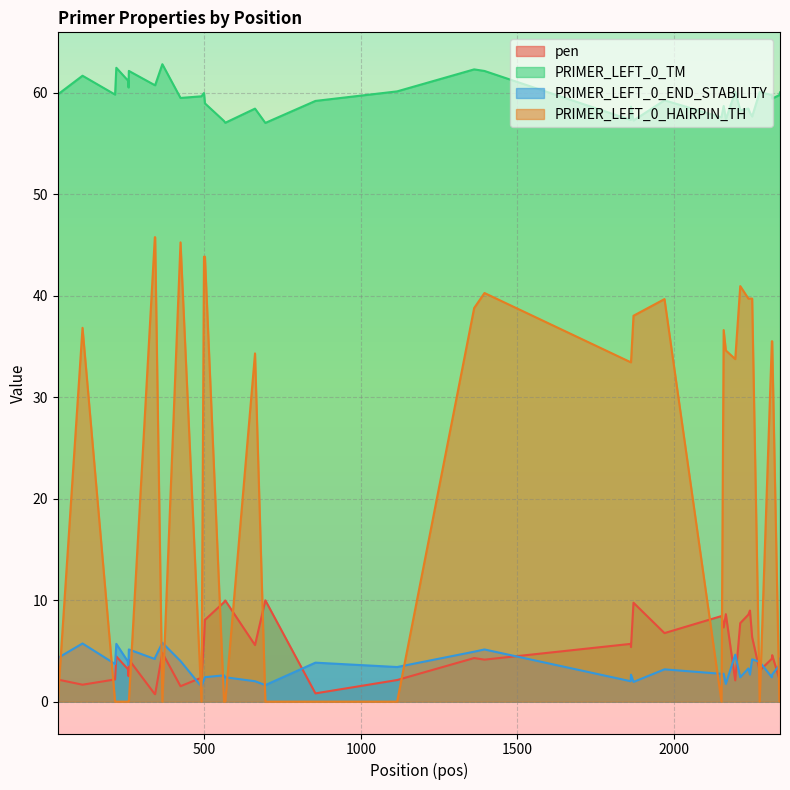

Which series has the largest range (max minus min)?

PRIMER_LEFT_0_HAIRPIN_TH